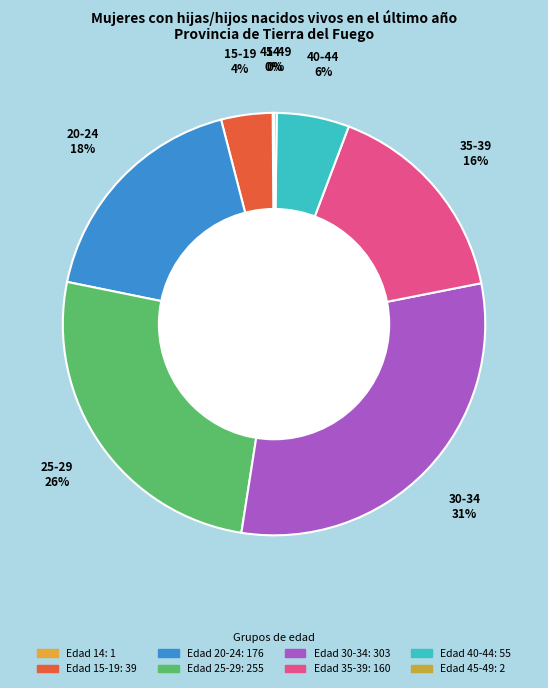

Which slice is the largest?

30-34